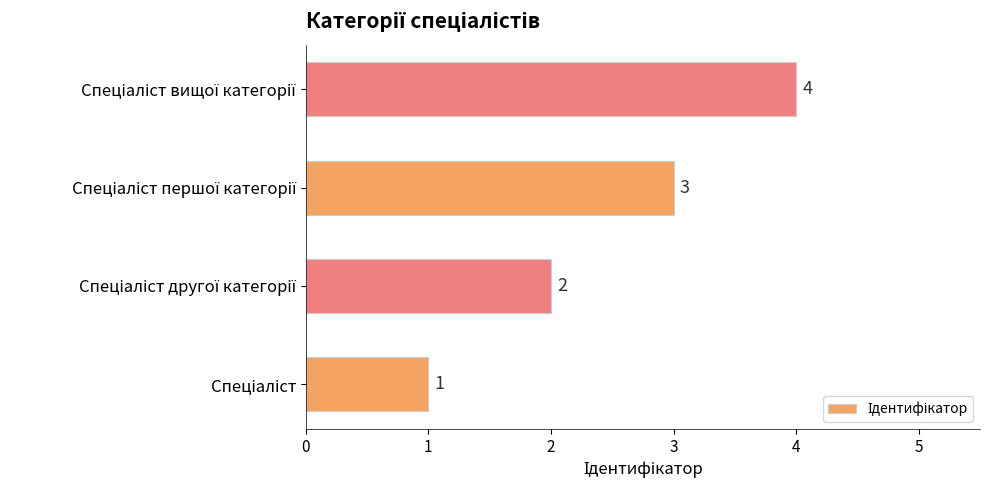

What is the difference between the maximum and minimum values?

3